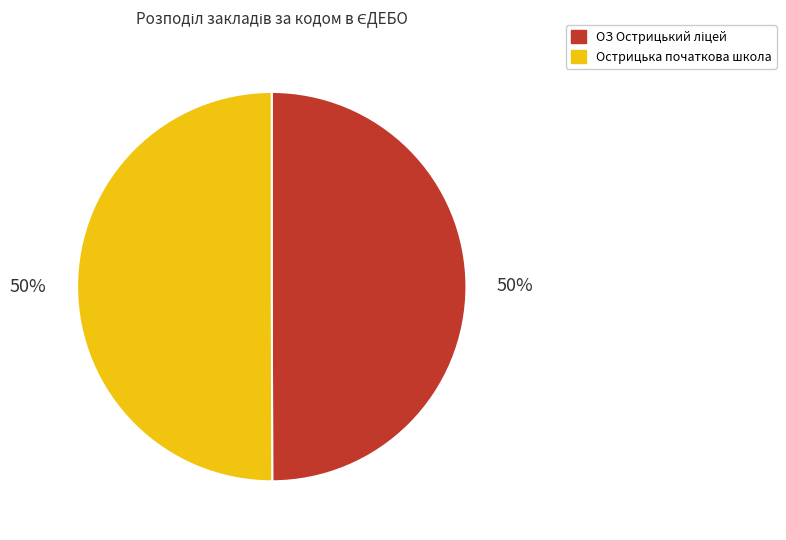

What percentage is the Острицька початкова школа slice, to the nearest percent?

50%